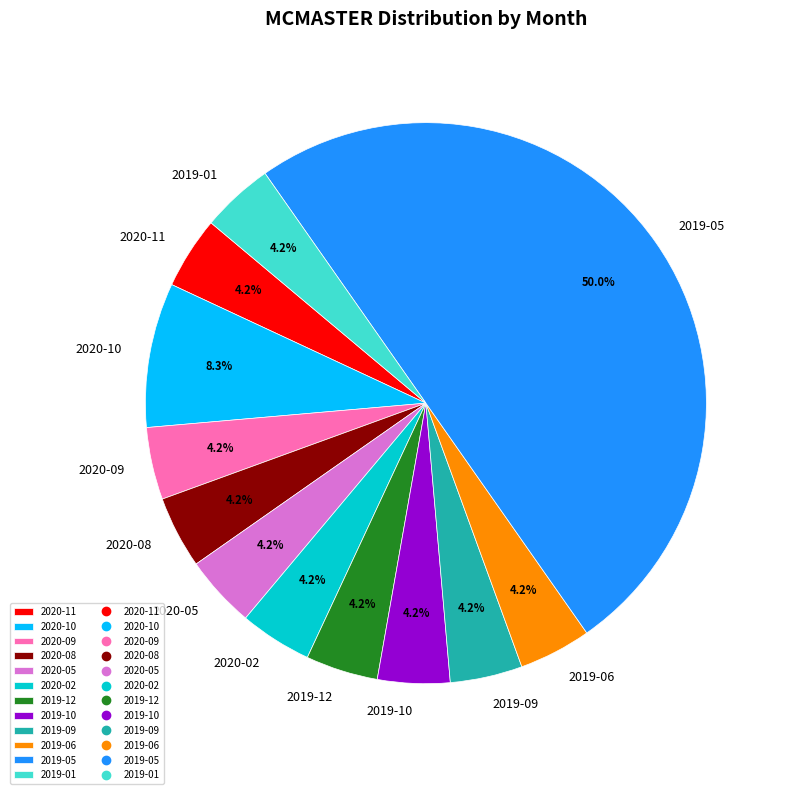

Which slice is the largest?

2019-05